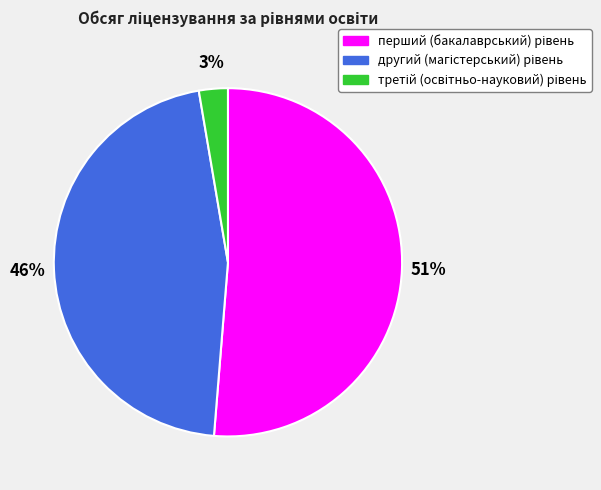

Does any single category account for the majority?

Yes